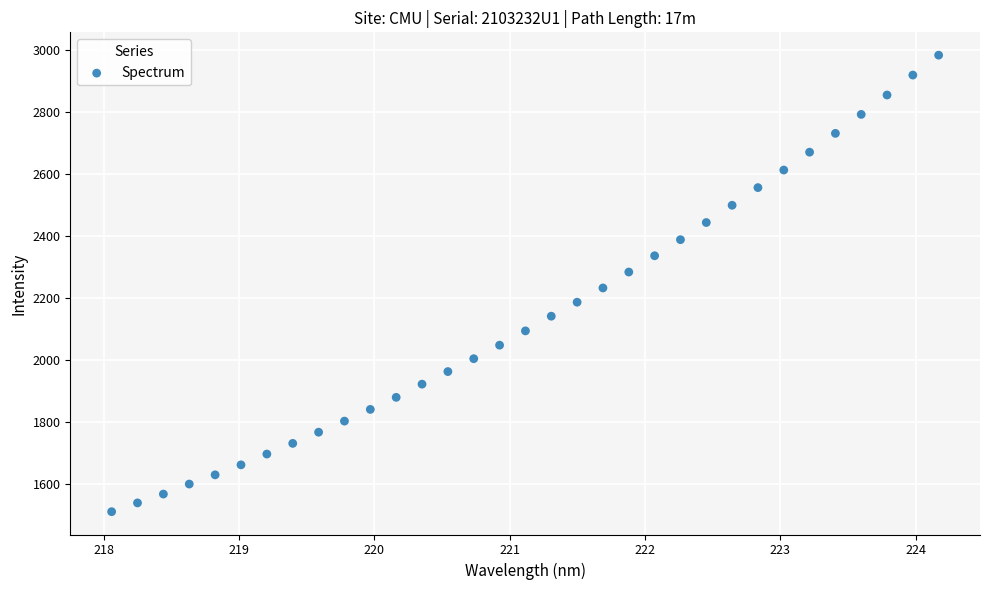

What is the range of Y values (max minus min)?

1472.4